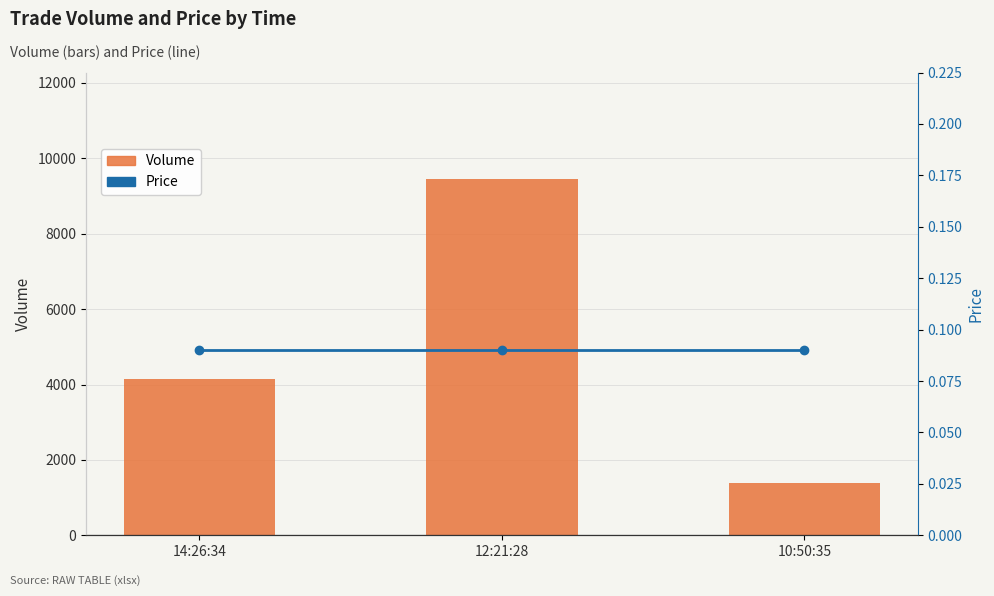

At which category does the chart reach its peak across all series?

12:21:28